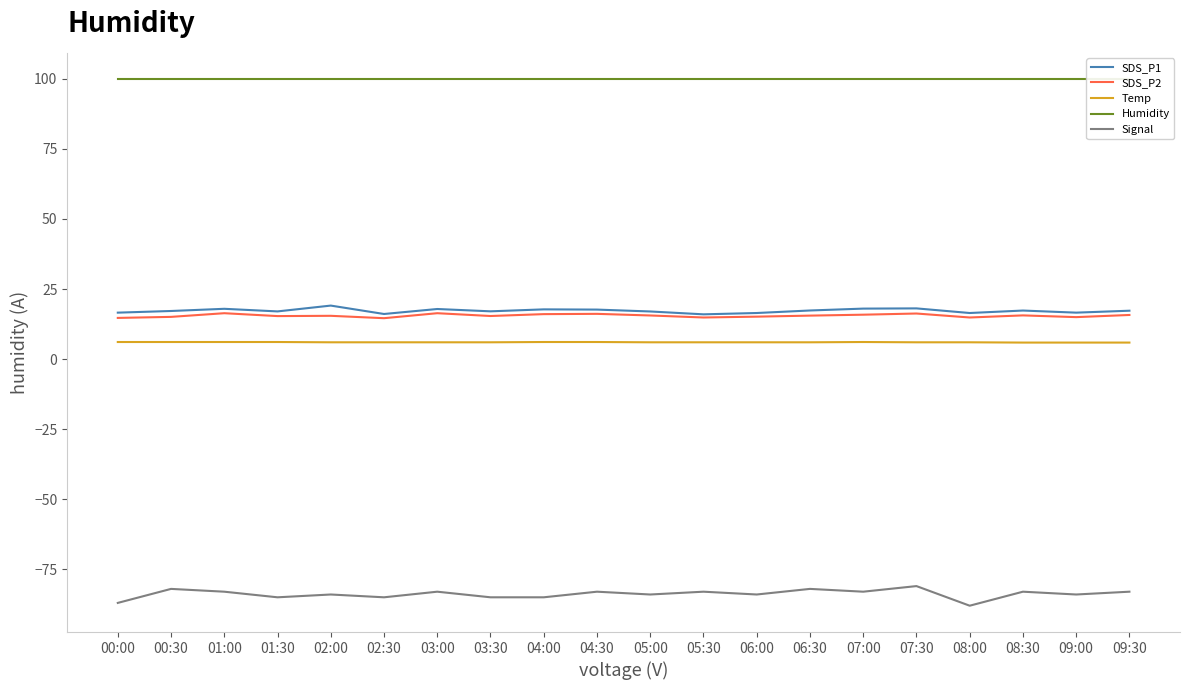

What is the value of the Humidity point at the 6th from the left?

99.9